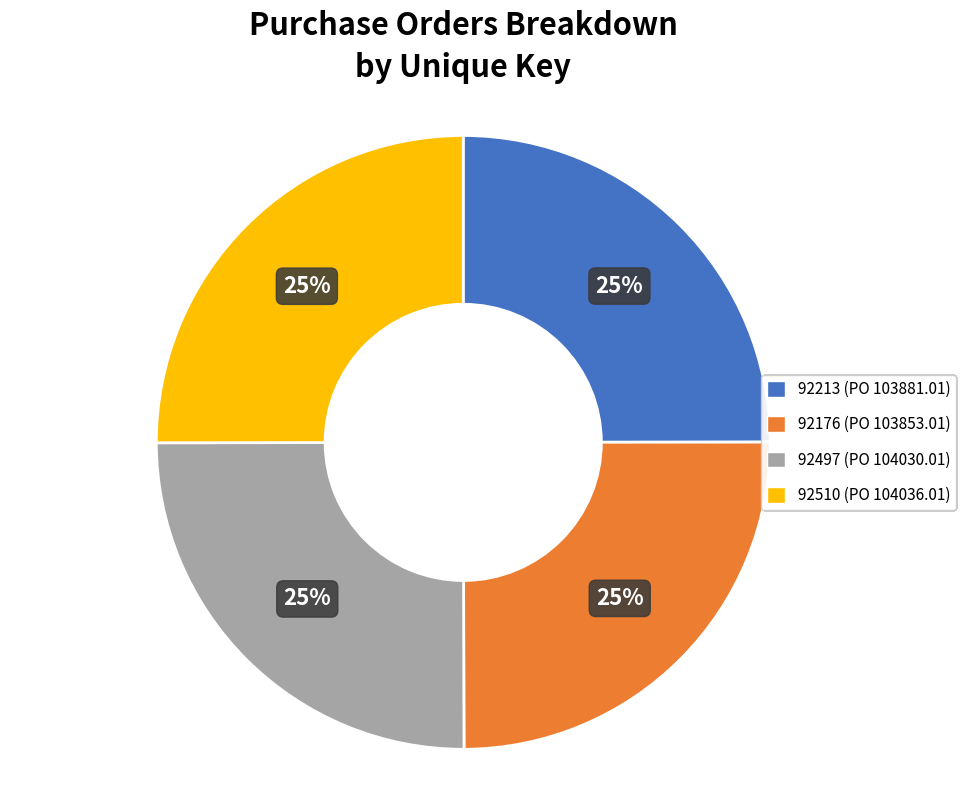

To the nearest percent, what percentage of the pie is 92176?

25%